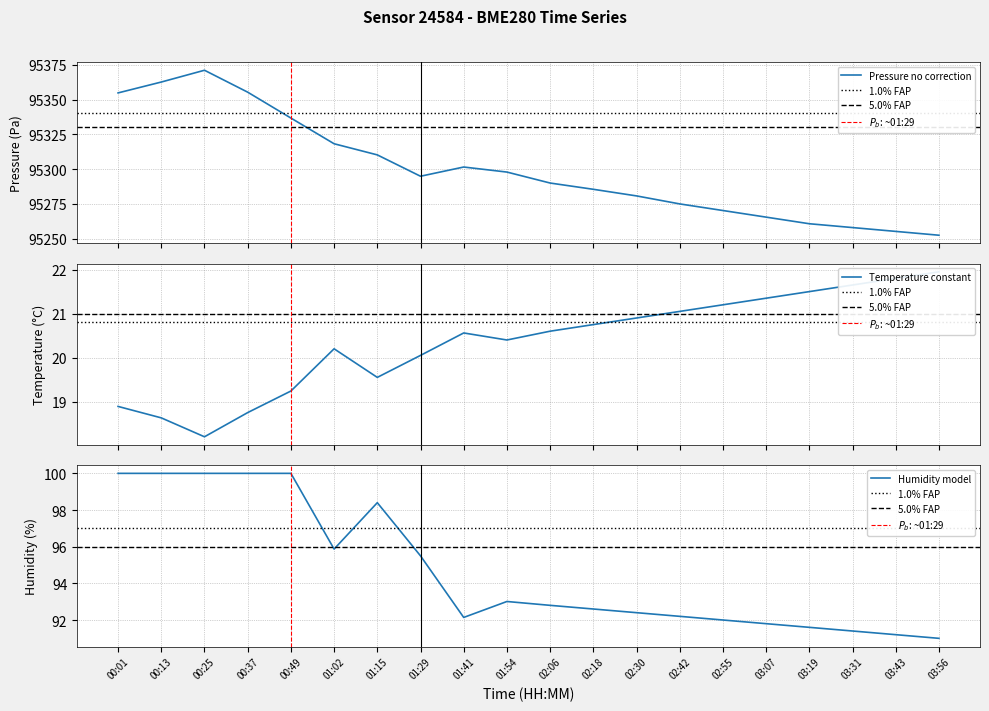

What is the lowest value of the humidity series?

91.0